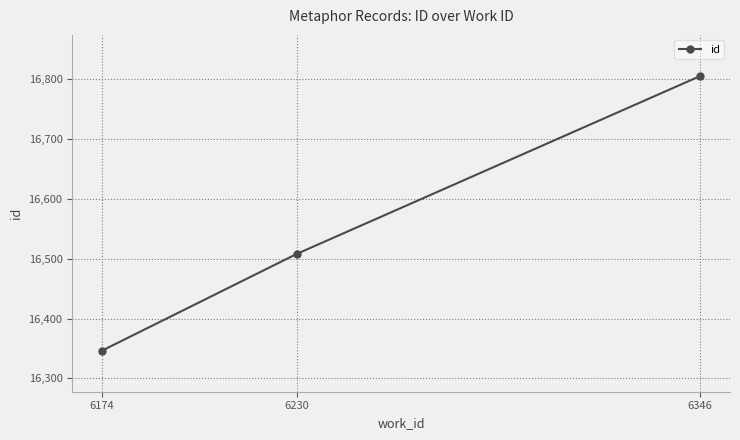

What is the ratio of the value at 6174 to the value at 6230?

1.0